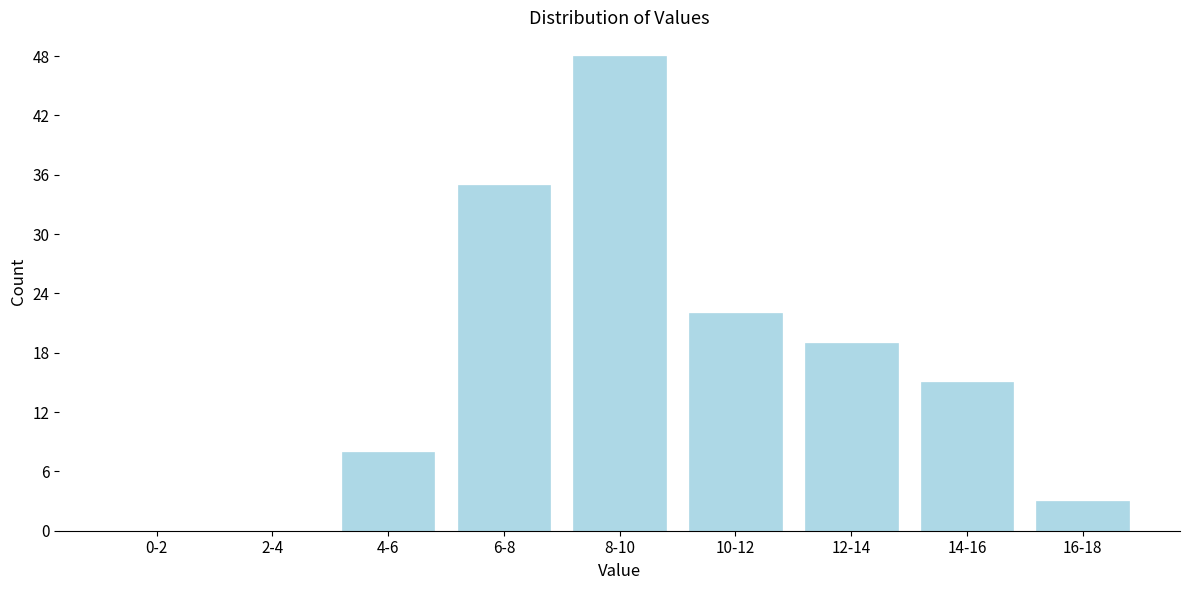

Reading left to right, what are all the values shown in this chart?

0-2=0	2-4=0	4-6=8	6-8=35	8-10=48	10-12=22	12-14=19	14-16=15	16-18=3